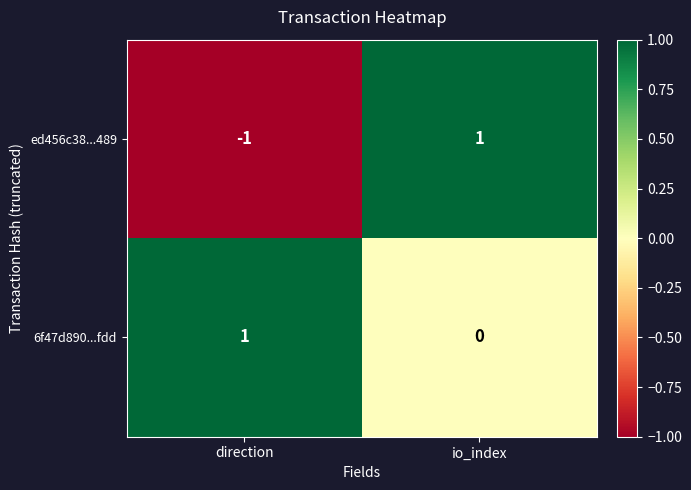

Reading right to left, extract all data points from this chart.

ed456c38...489: 1	-1
6f47d890...fdd: 0	1